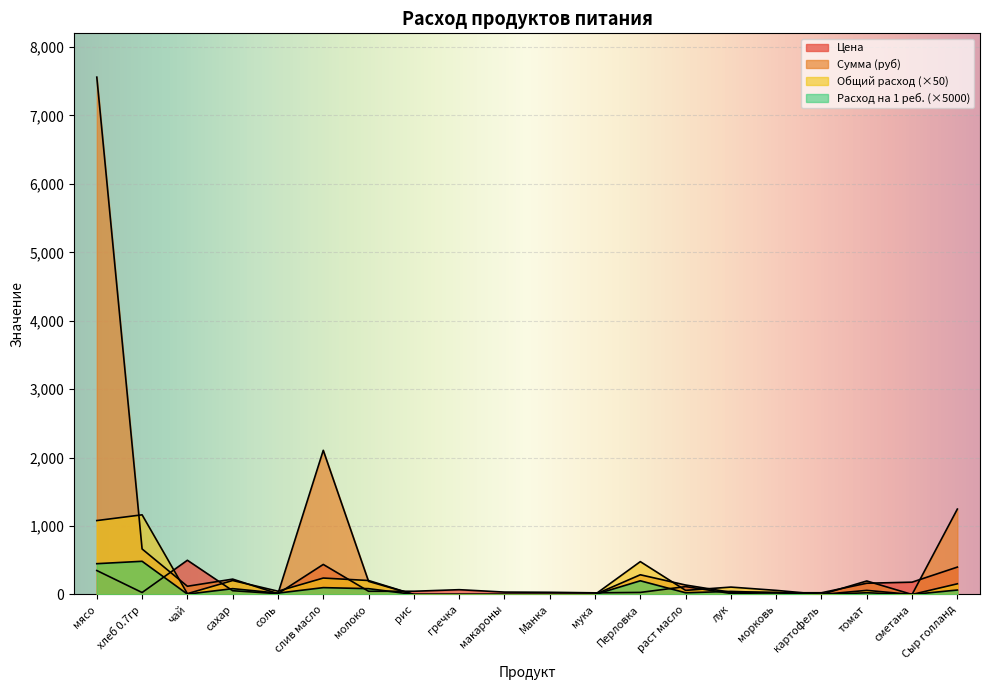

At хлеб 0.7гр, list the series in order from smallest to largest.

Цена, Расход на 1 ребенка, Сумма (руб), Общий расход